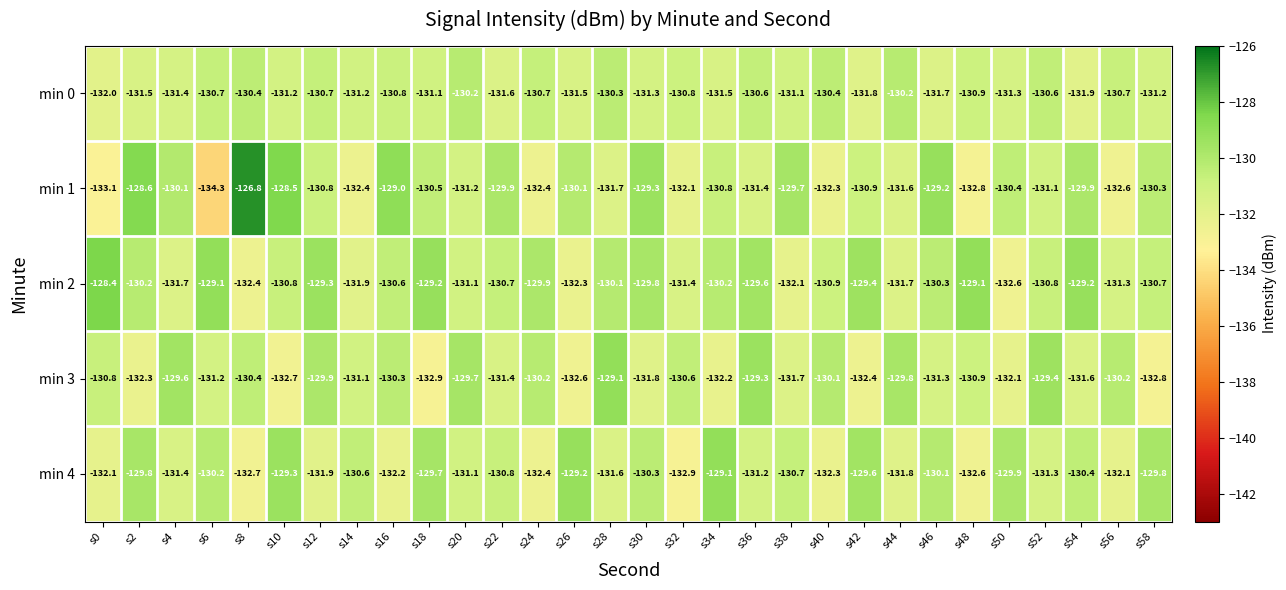

At how many categories does at least one series exceed -127?

1